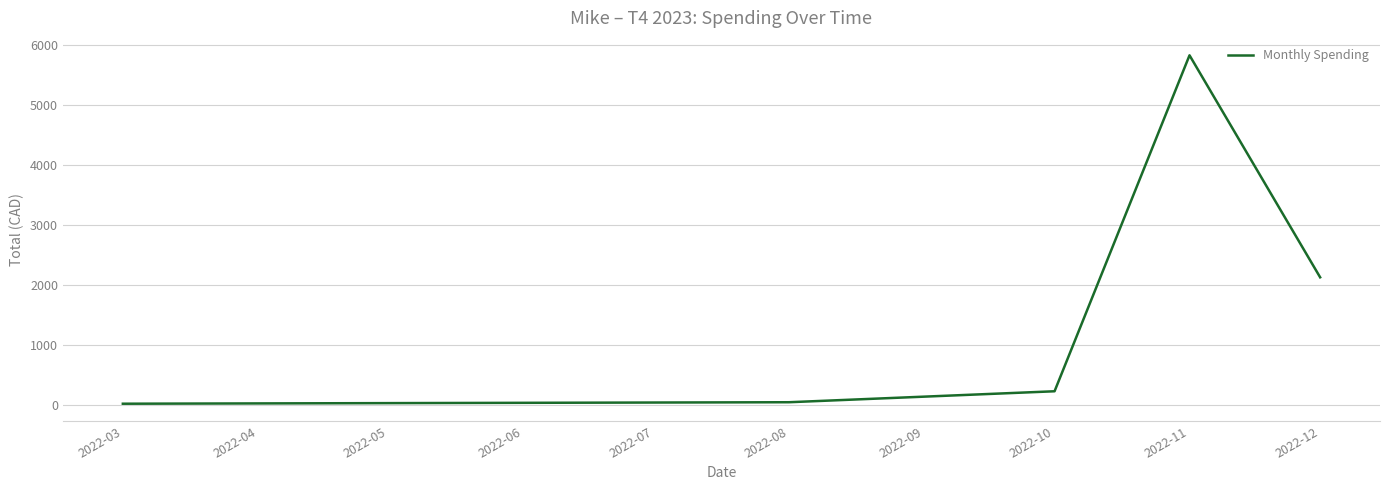

What is the greatest value displayed?

5832.4